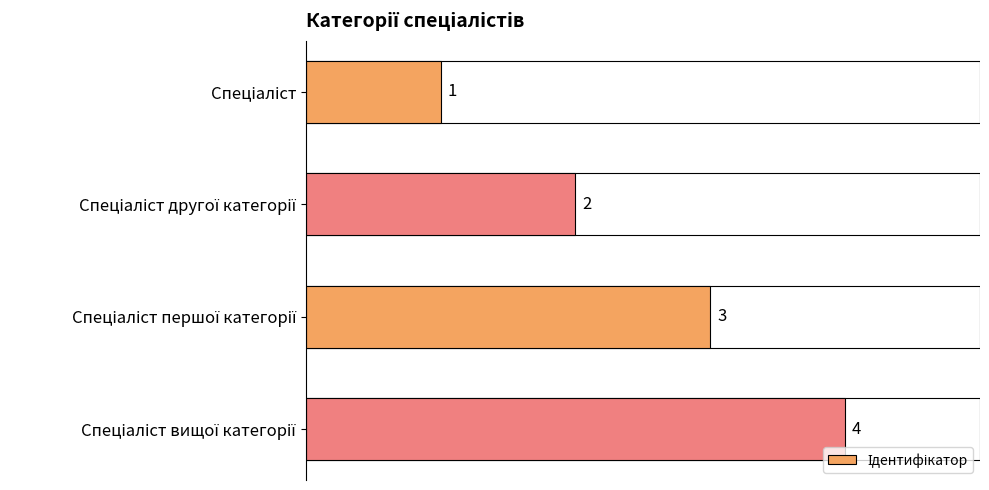

Reading left to right, list all the values displayed in this chart.

1	2	3	4